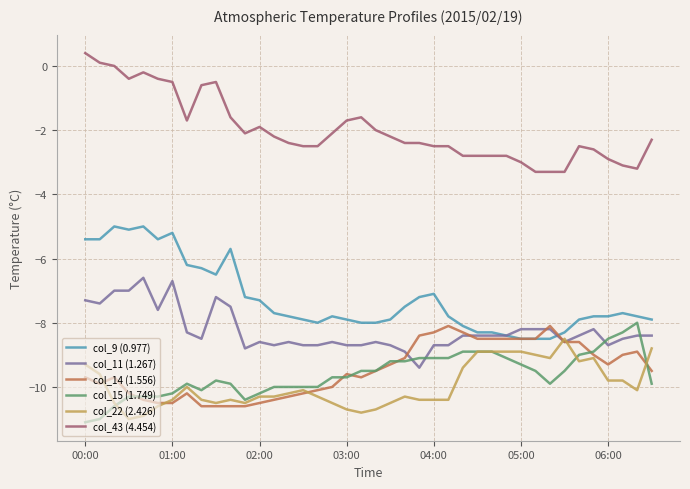

What is the minimum value shown in the chart?

-11.1